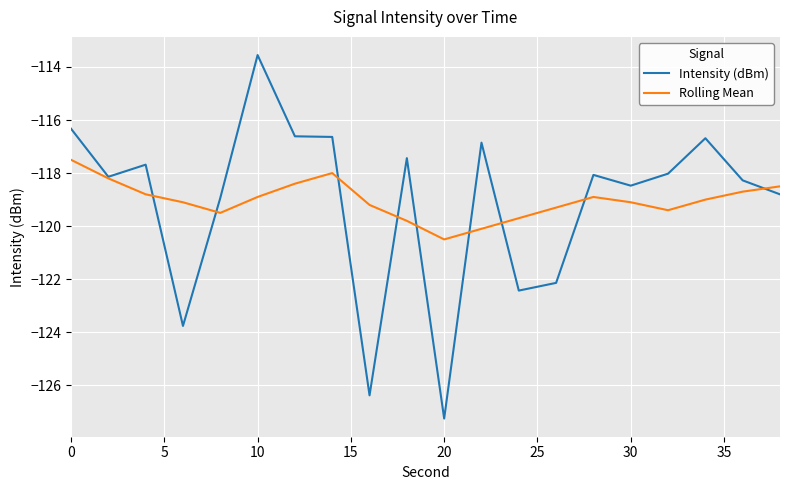

What is the greatest value displayed?

-113.6